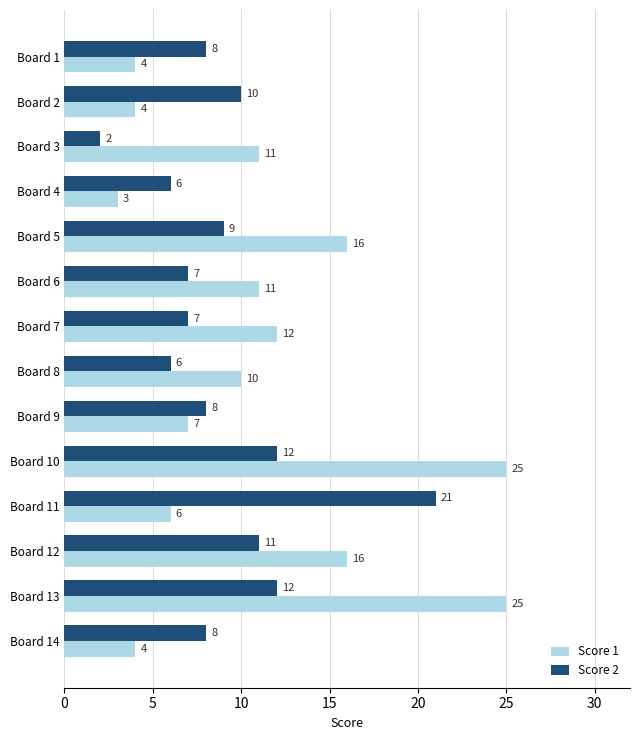

Where is Score 2 nearest to the value 11?

Board 12